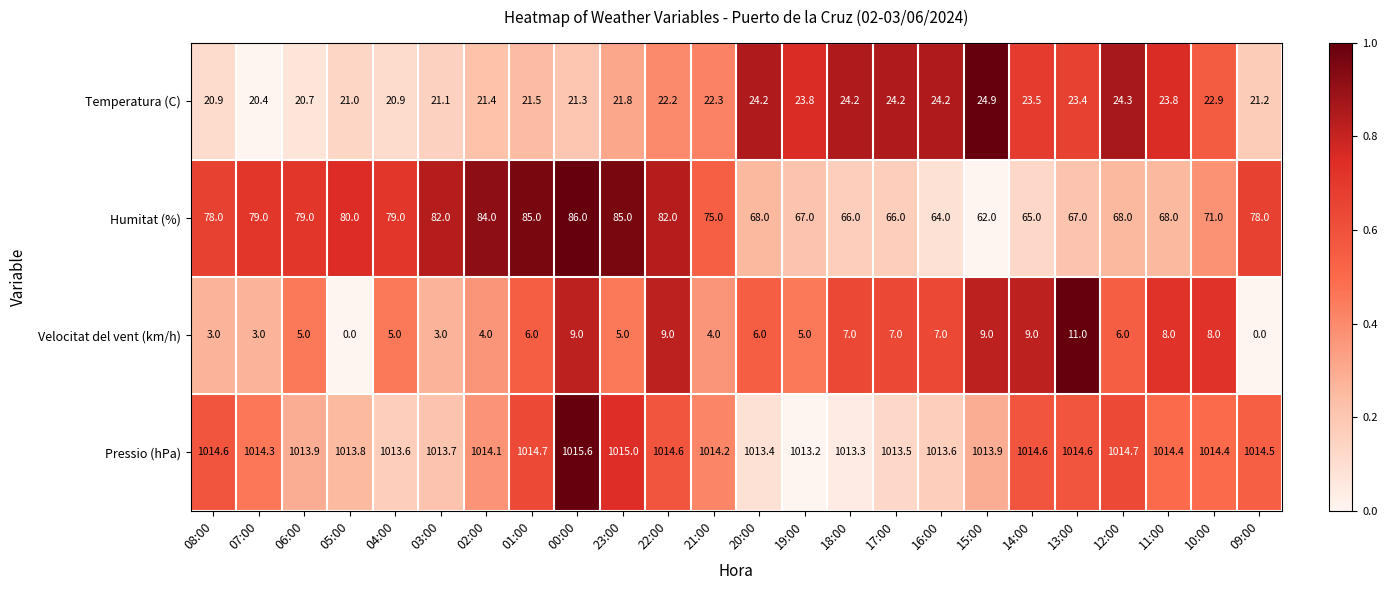

At which label does Temperatura (C) first exceed 22?

22:00